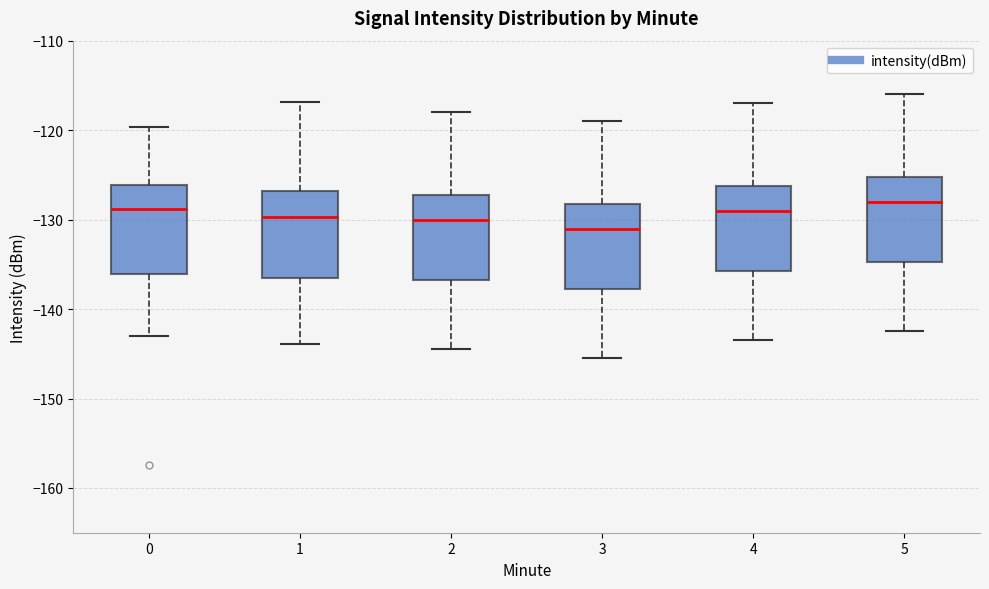

Where does the upper whisker of the box at x = 4 end on the y-axis? The values are not printed on the chart, so give them approximately, as read against the axis.

-117